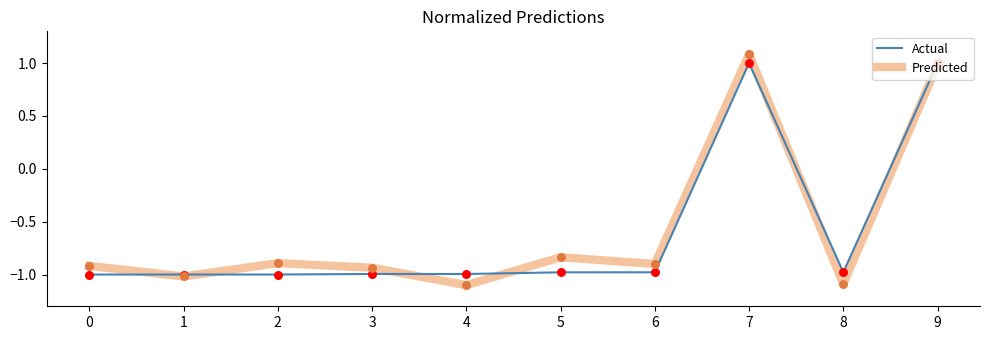

Between 4 and 5, which series saw the biggest shift?

Predicted